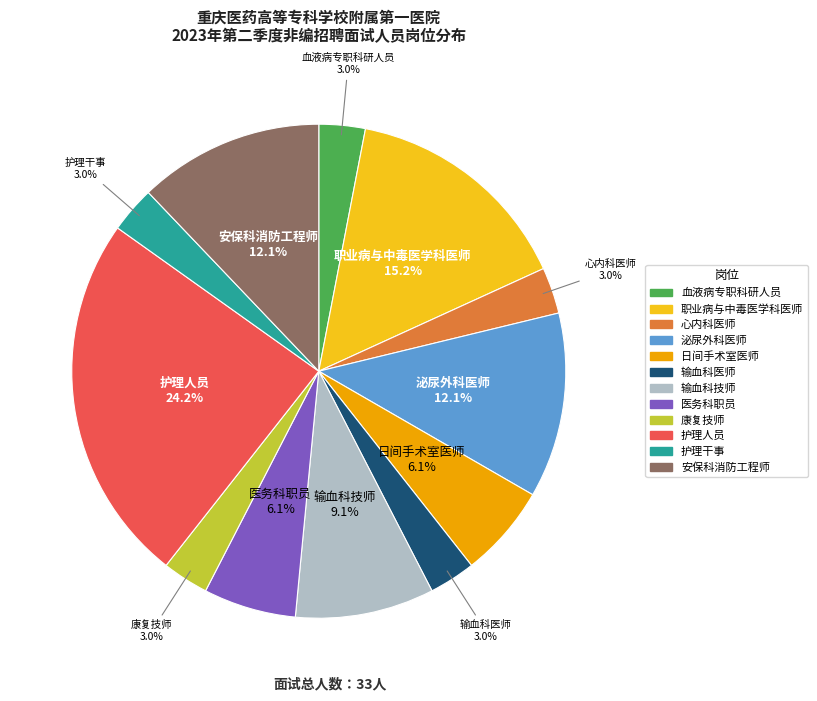

How much of the chart is everything except 职业病与中毒医学科医师?

84.8%